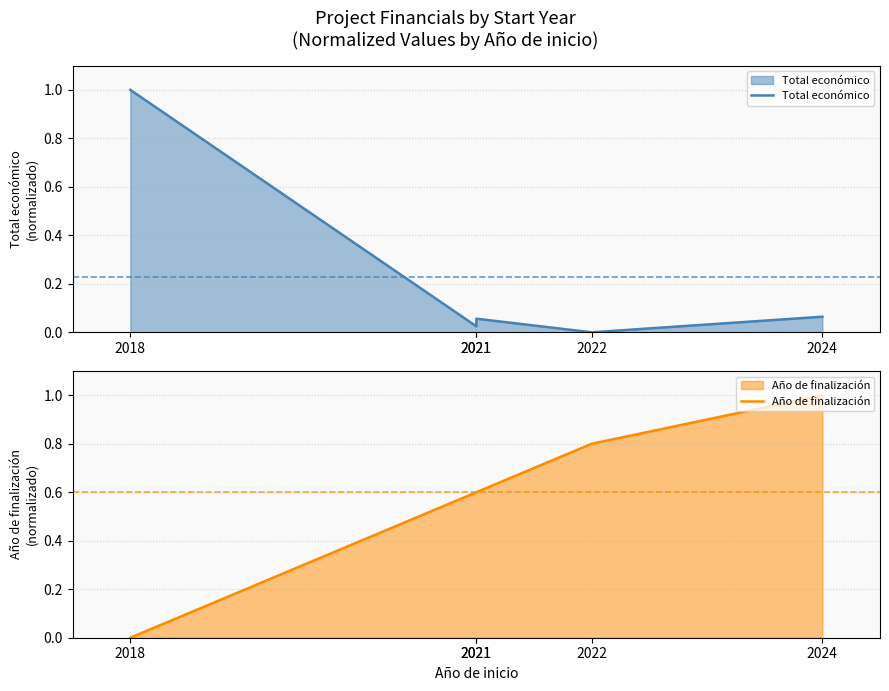

What is the sum of the Total económico values at 2022 and 2018?

1.0